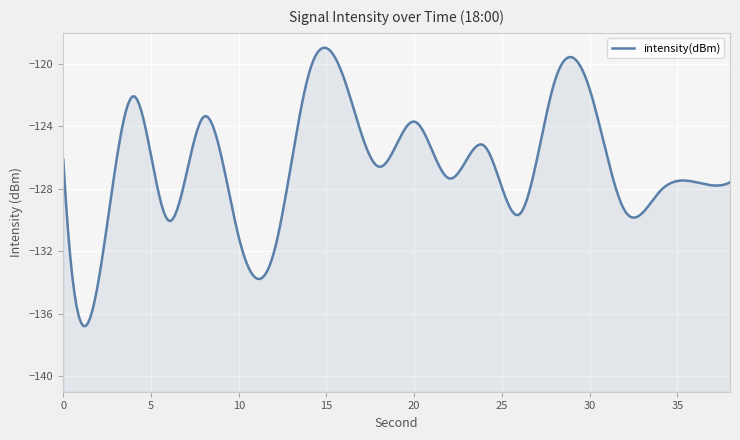

Reading left to right, what are all the values shown in this chart?

-126.1	-133.9	-122.1	-130.0	-123.4	-131.1	-132.1	-120.6	-120.9	-126.6	-123.7	-127.3	-125.2	-129.6	-121.1	-121.6	-129.4	-128.2	-127.6	-127.6